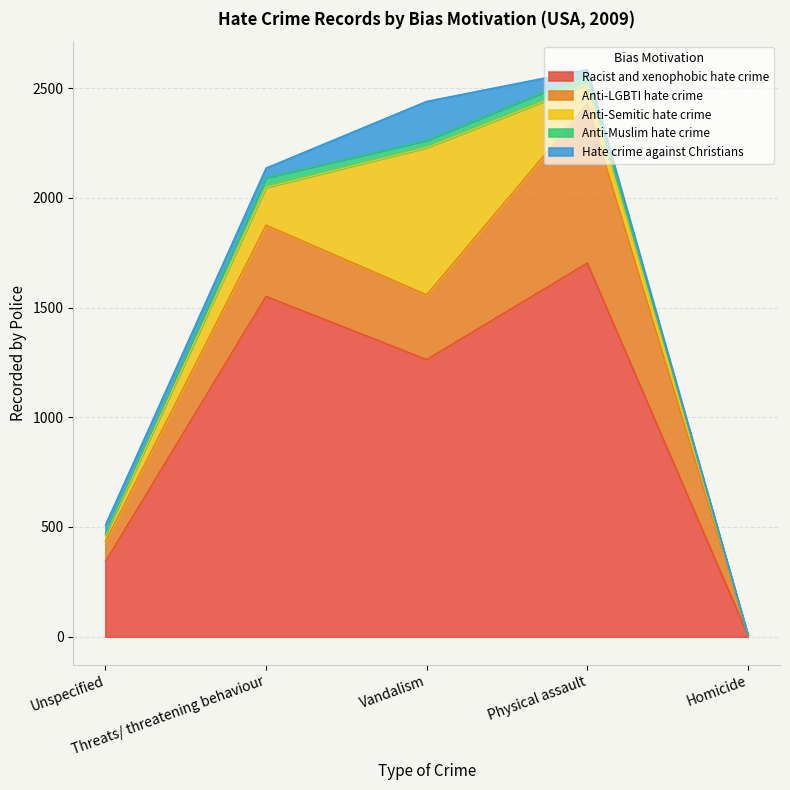

How many values in Anti-Semitic hate crime are above zero?

4